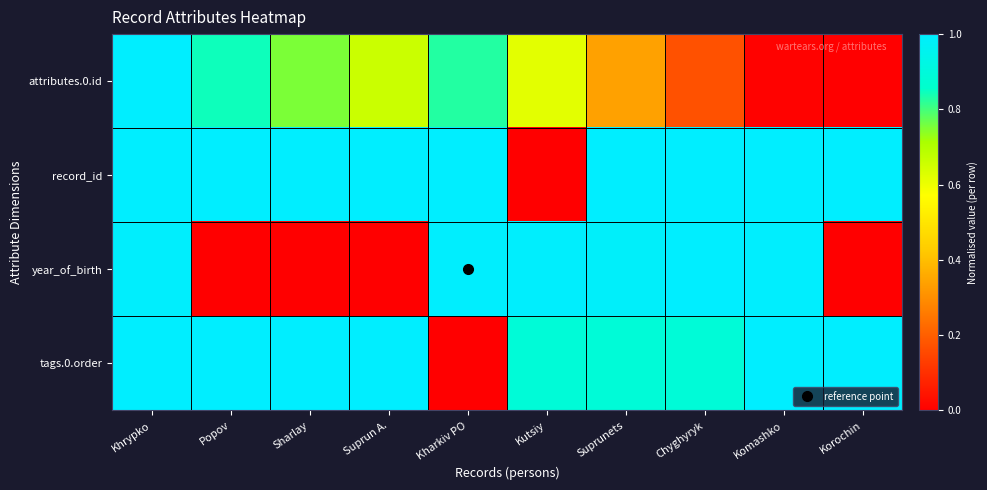

At how many categories does at least one series exceed 0?

10